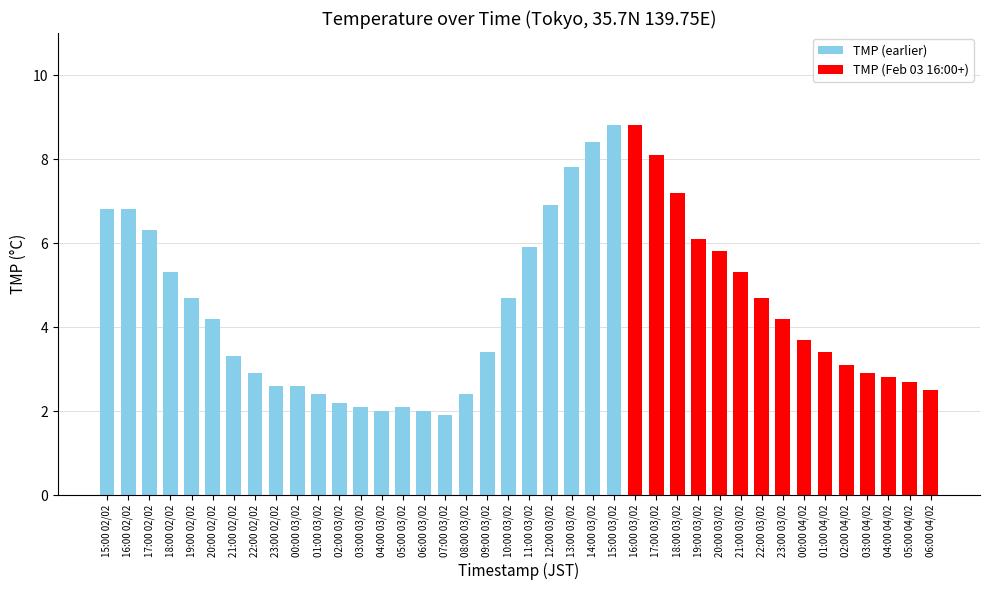

The value at 01:00 04/02 is 3.4. True or false?

True